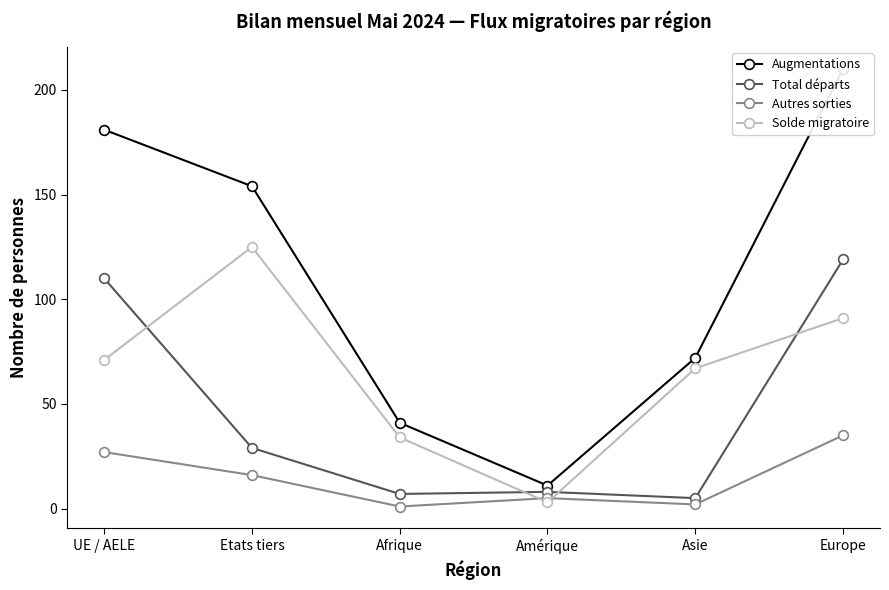

What value does the Augmentations series have at Etats tiers, to the nearest 50?

150